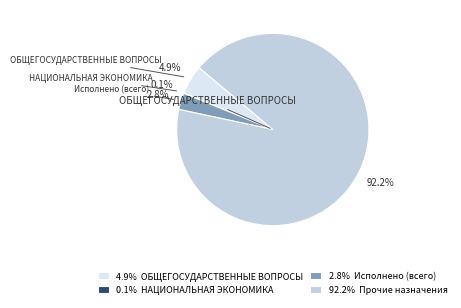

Approximately how many times larger is the value at 2.8% Исполнено (всего) compared to 4.9% ОБЩЕГОСУДАРСТВЕННЫЕ ВОПРОСЫ?

0.6